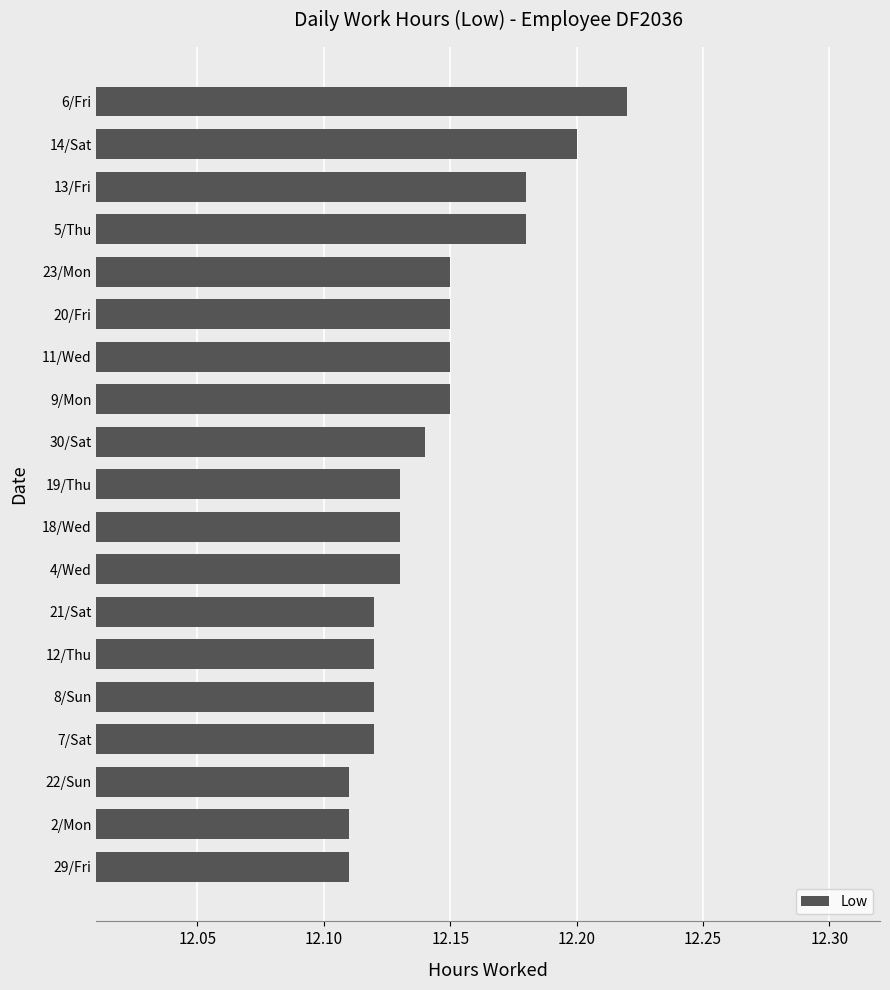

How many values are between 12 and 13?

19